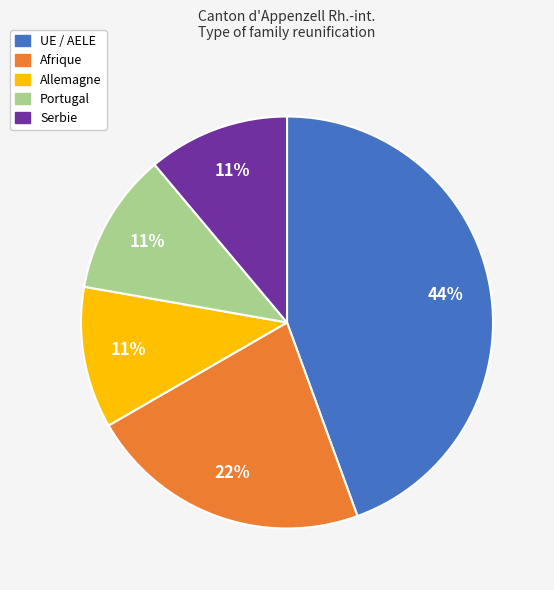

Which slice is the largest?

UE / AELE